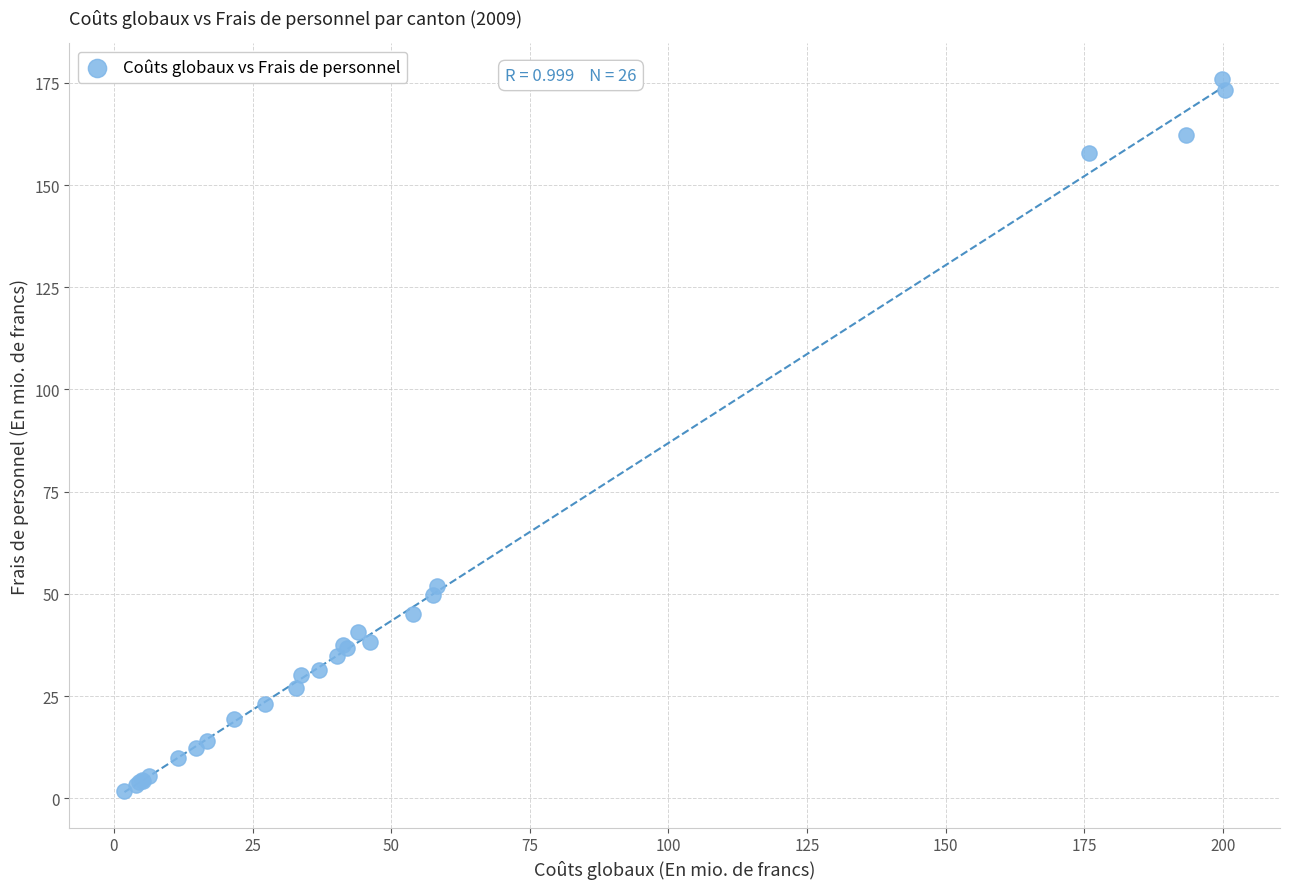

What Y value in the scatter plot is closest to 88?

51.9